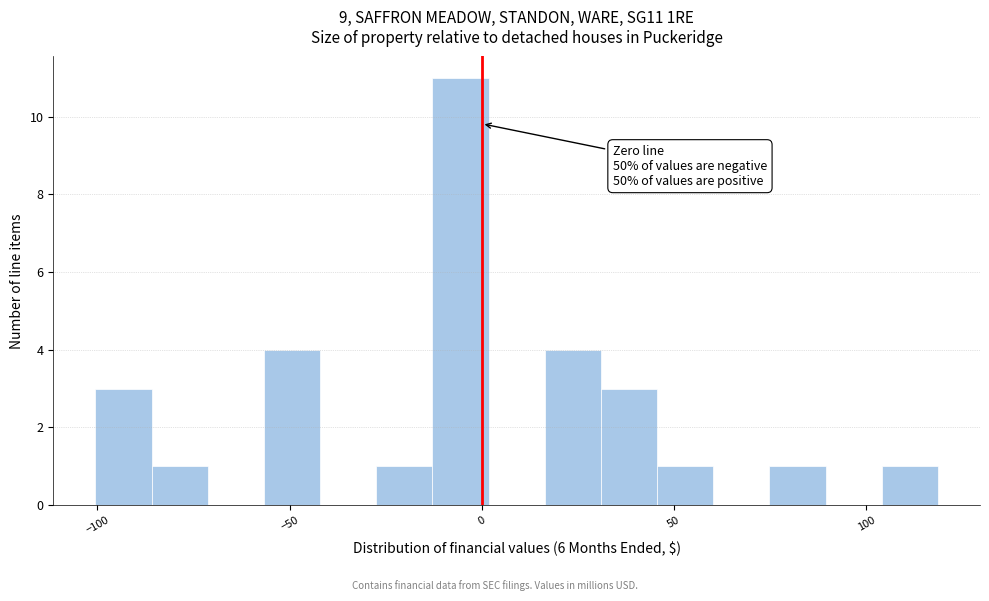

Around what value on the x-axis is the tallest bar? Give the approximate position of its centre, as read against the axis.

-5